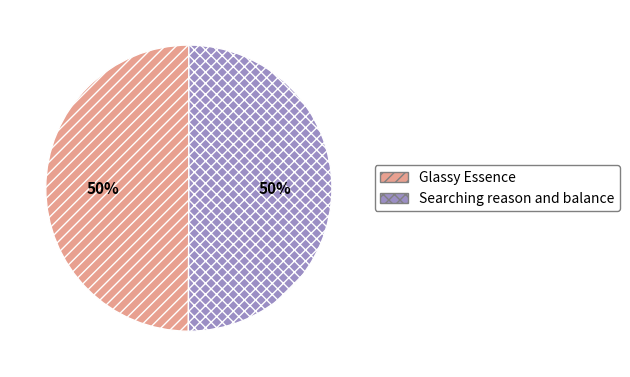

What is the ratio of the value at Glassy Essence to the value at Searching reason and balance?

1.0